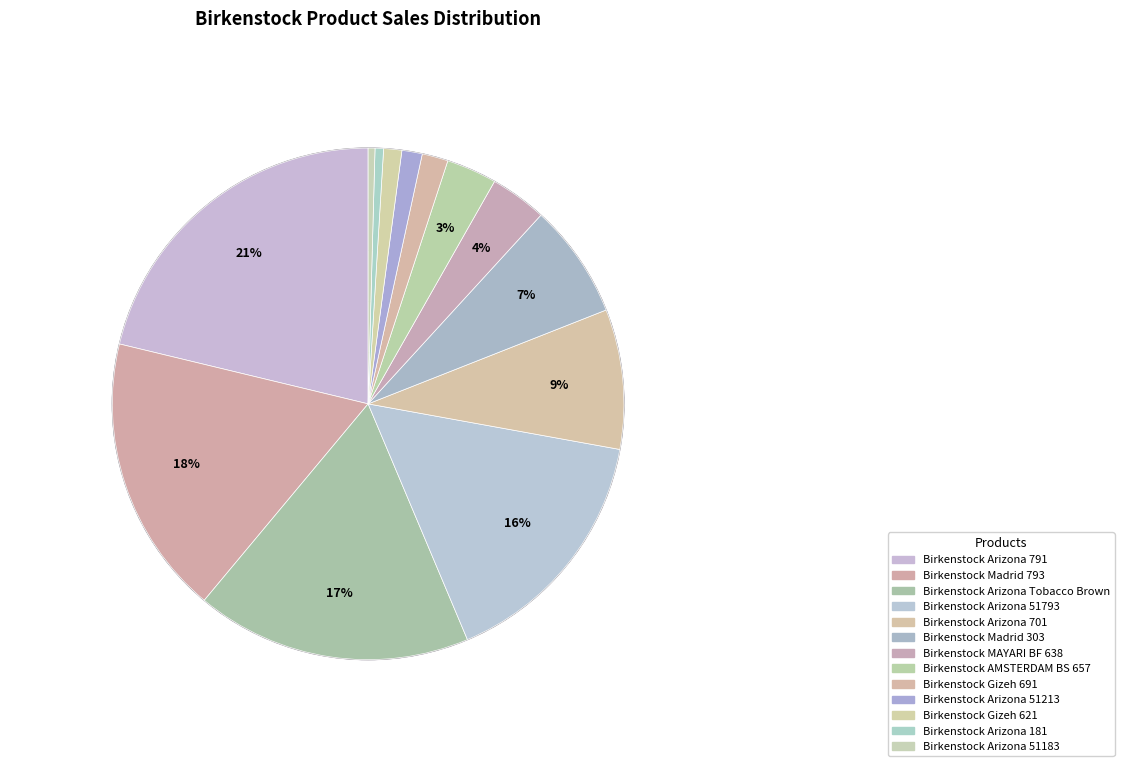

How many slices are in this pie chart?

13